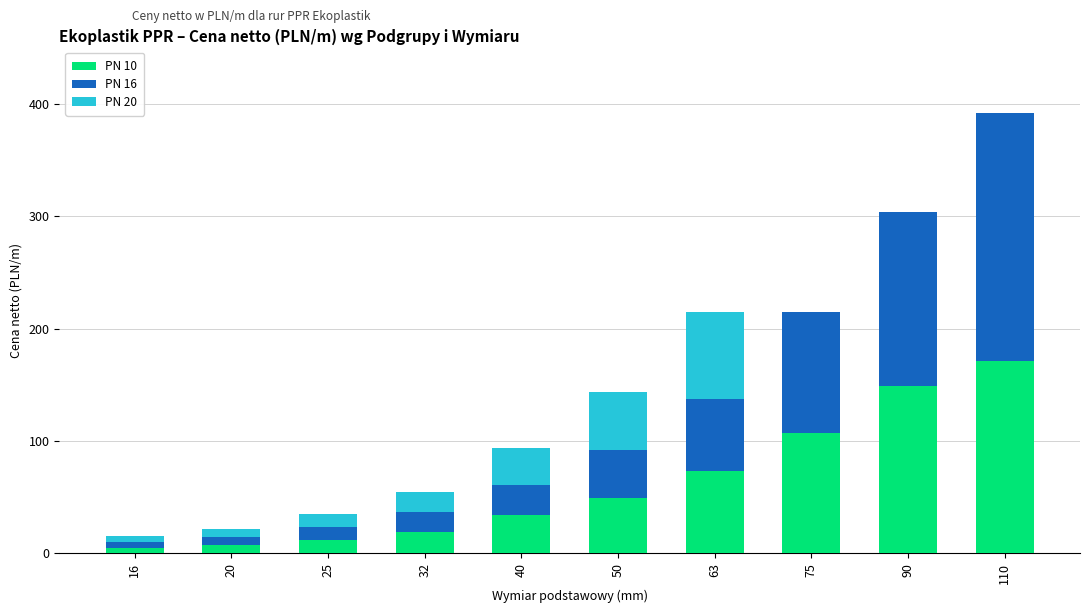

Is it true that PN 10 equals 107.5 at 75?

True